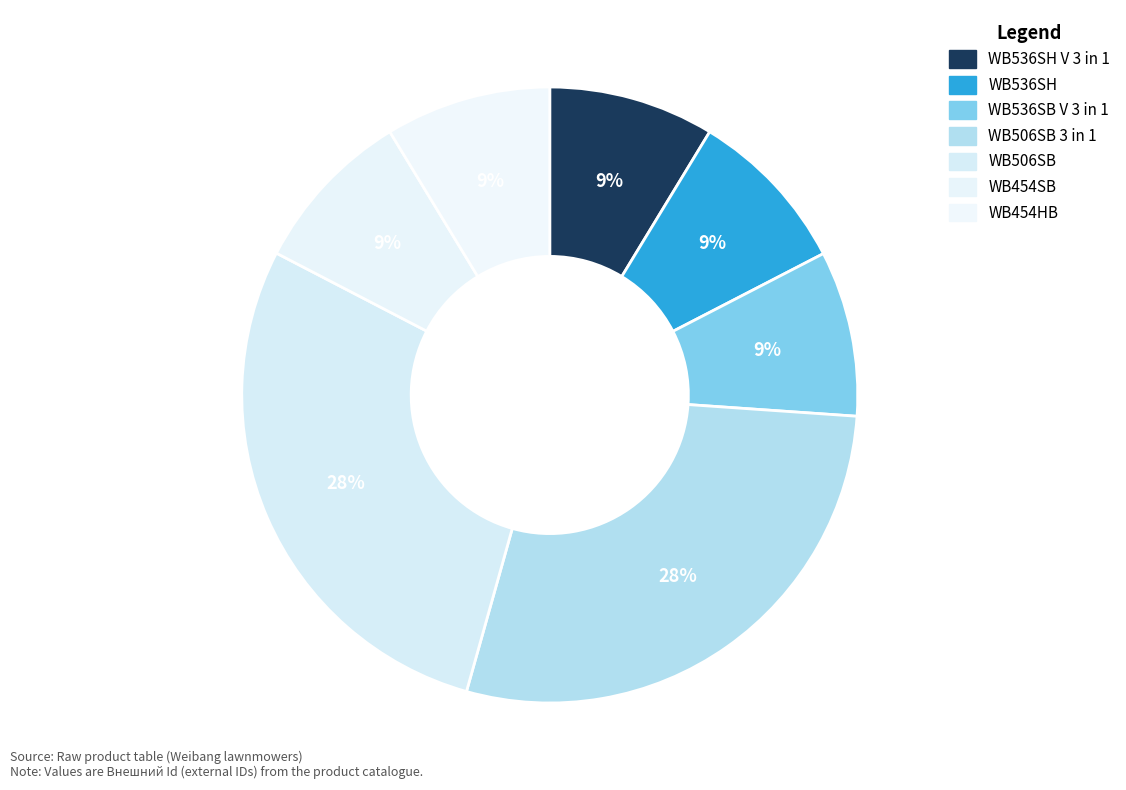

To the nearest percent, what is the average slice percentage?

14%